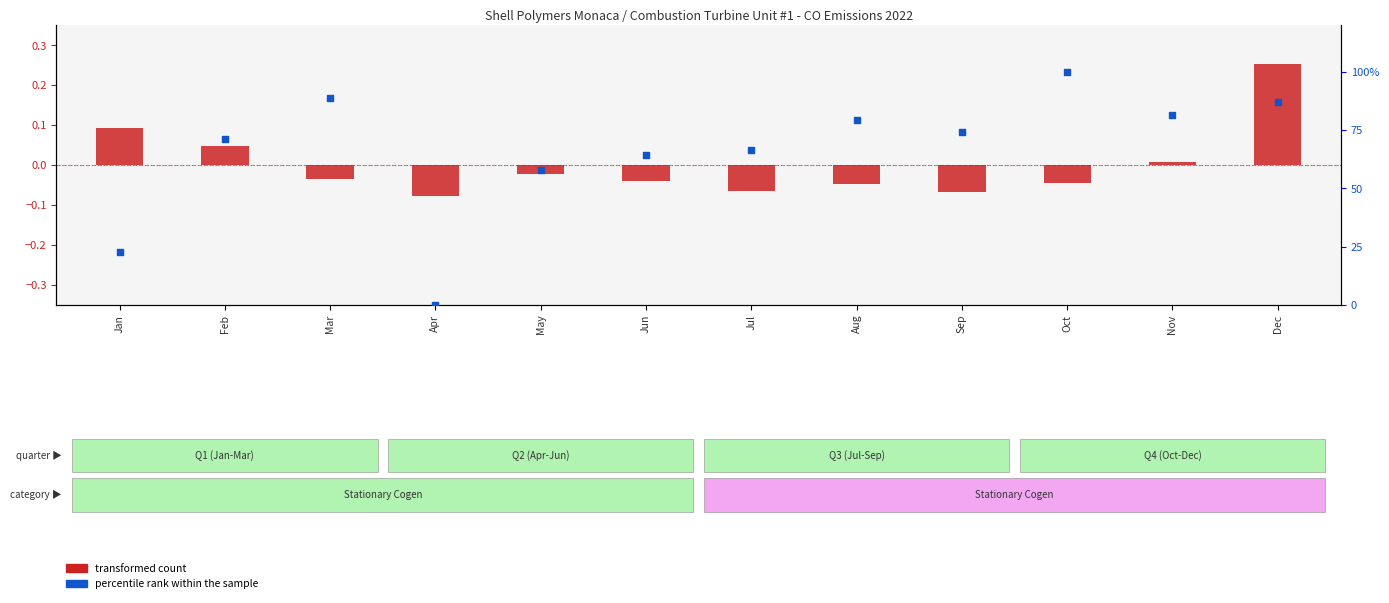

Which series contains the lowest Y value?

transformed count